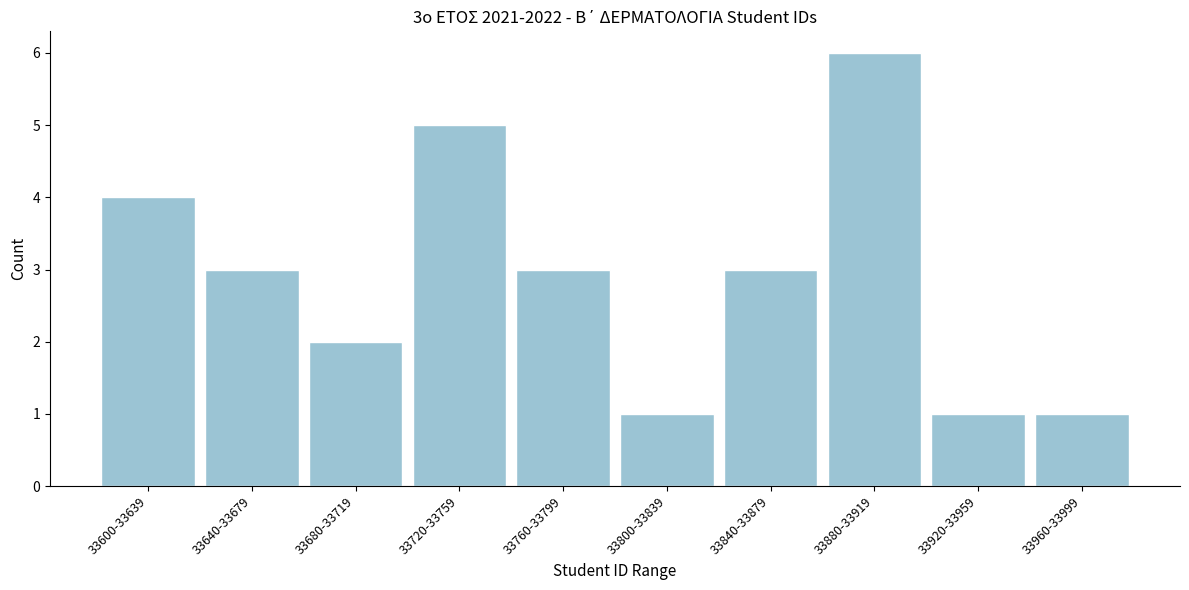

Reading left to right, list all the values displayed in this chart.

4	3	2	5	3	1	3	6	1	1